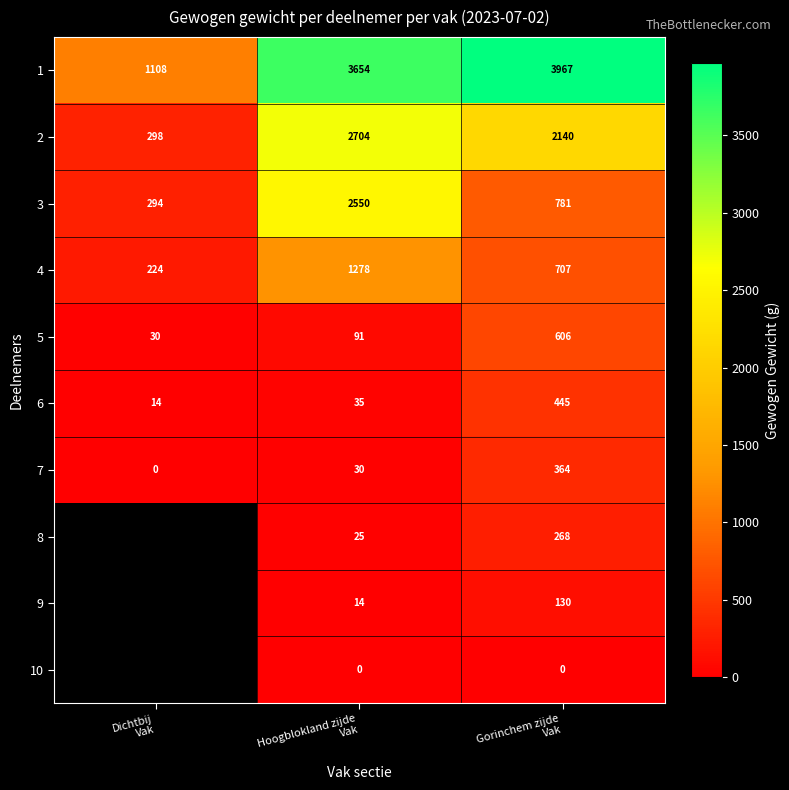

How many 5 values are between 30 and 606?

3